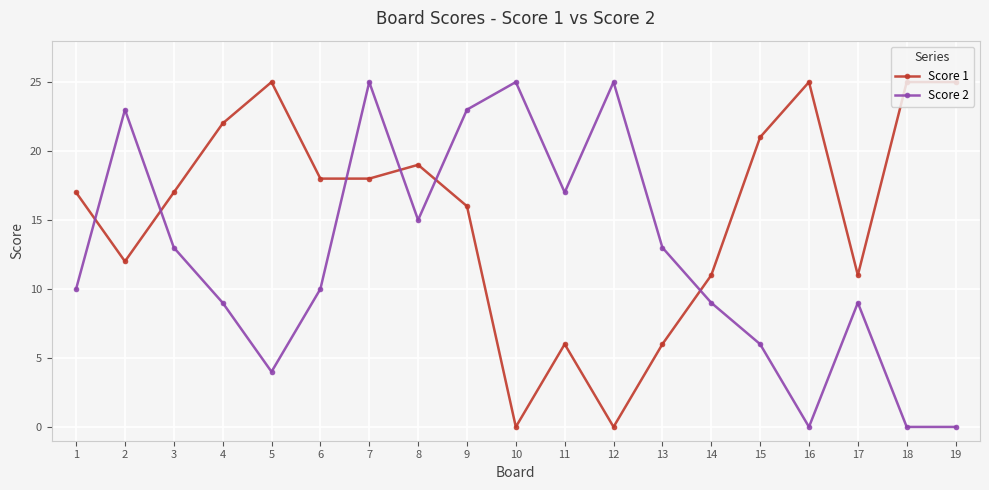

What is the difference between the maximum and second lowest values in the Score 1 series?

25